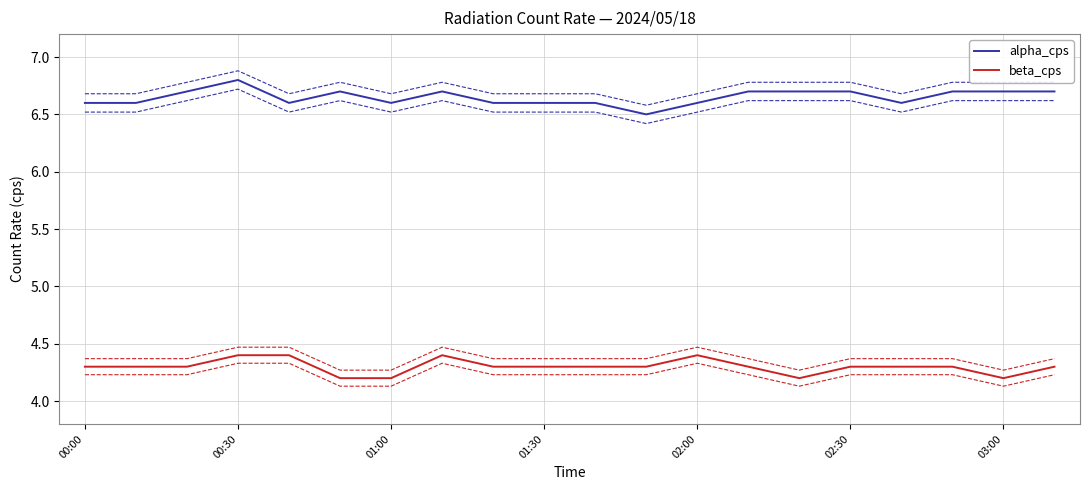

Reading left to right, extract all data points from this chart.

alpha_cps: 6.6	6.6	6.7	6.8	6.6	6.7	6.6	6.7	6.6	6.6	6.6	6.5	6.6	6.7	6.7	6.7	6.6	6.7	6.7	6.7
beta_cps: 4.3	4.3	4.3	4.4	4.4	4.2	4.2	4.4	4.3	4.3	4.3	4.3	4.4	4.3	4.2	4.3	4.3	4.3	4.2	4.3